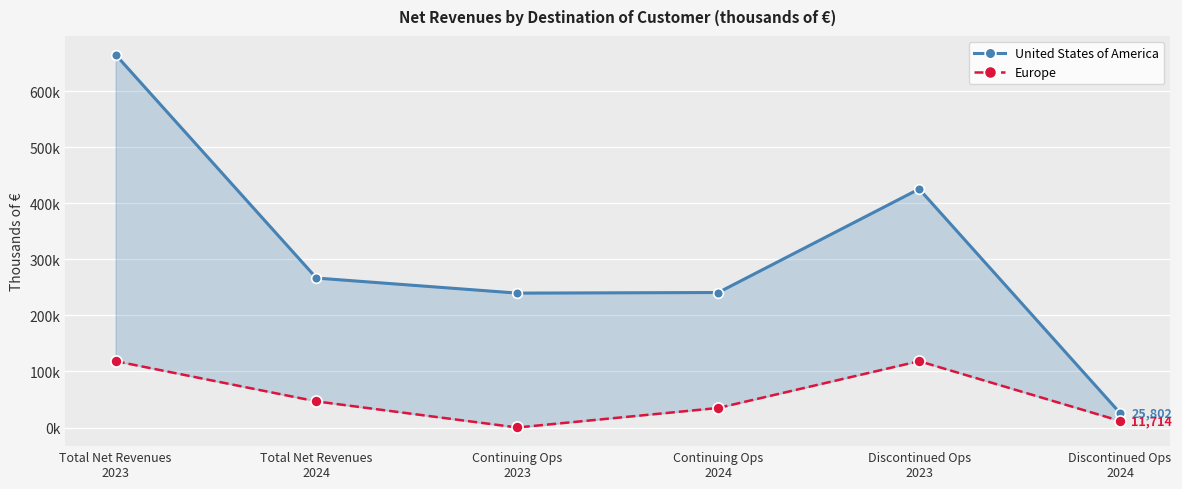

True or false: Europe has a value of 54196 at Continuing Ops
2024.

False